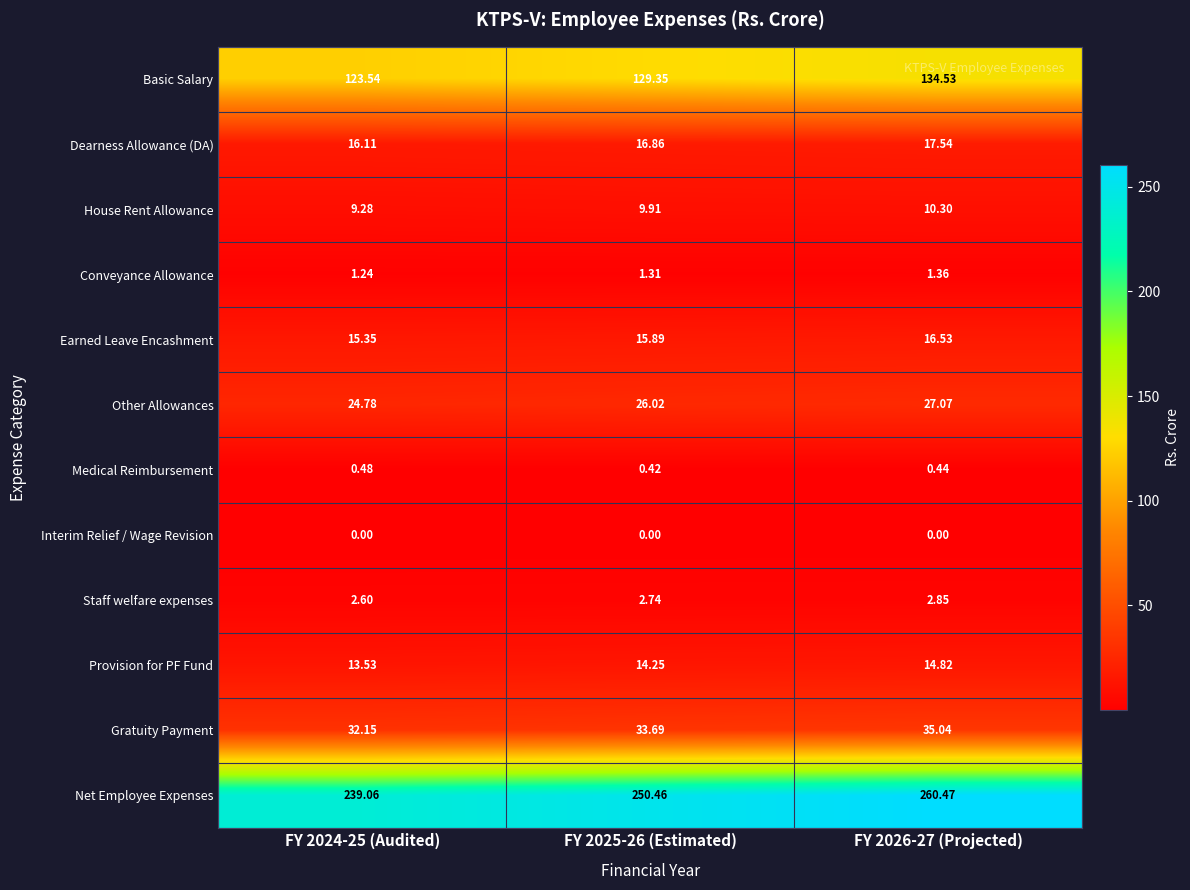

Rank the series at FY 2026-27 (Projected) from highest to lowest value.

Net Employee Expenses, Basic Salary, Gratuity Payment, Other Allowances, Dearness Allowance (DA), Earned Leave Encashment, Provision for PF Fund, House Rent Allowance, Staff welfare expenses, Conveyance Allowance, Medical Reimbursement, Interim Relief / Wage Revision